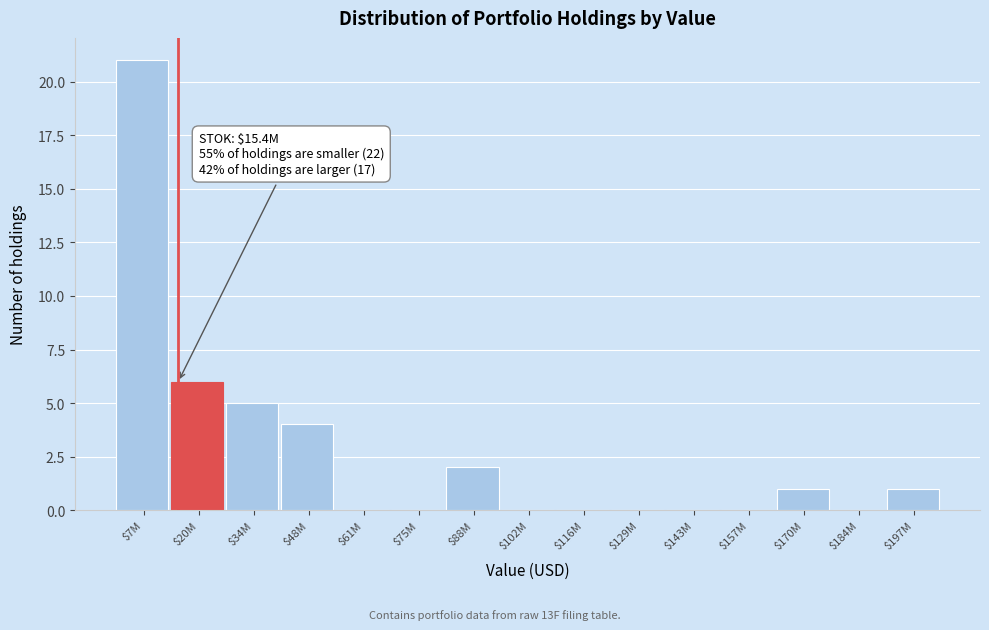

True or false: the data shows 0 at $143M.

True